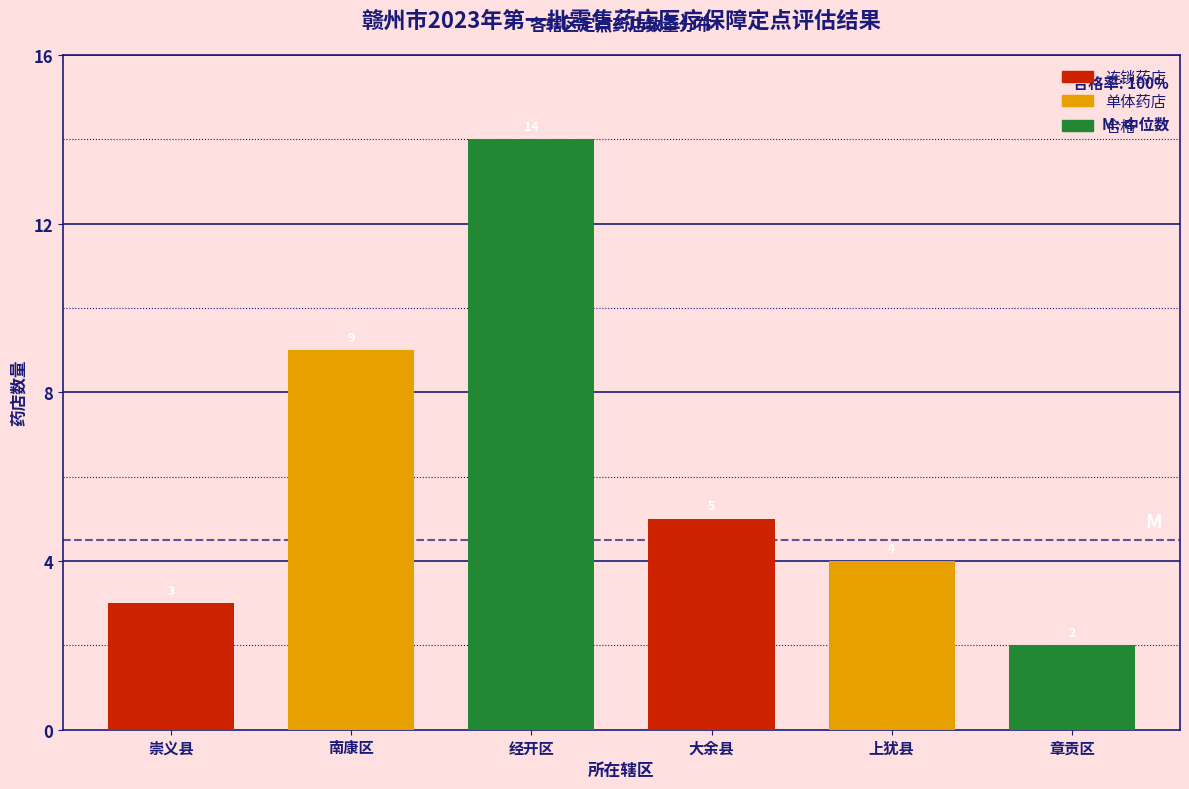

Reading right to left, what are all the values shown in this chart?

2	4	5	14	9	3